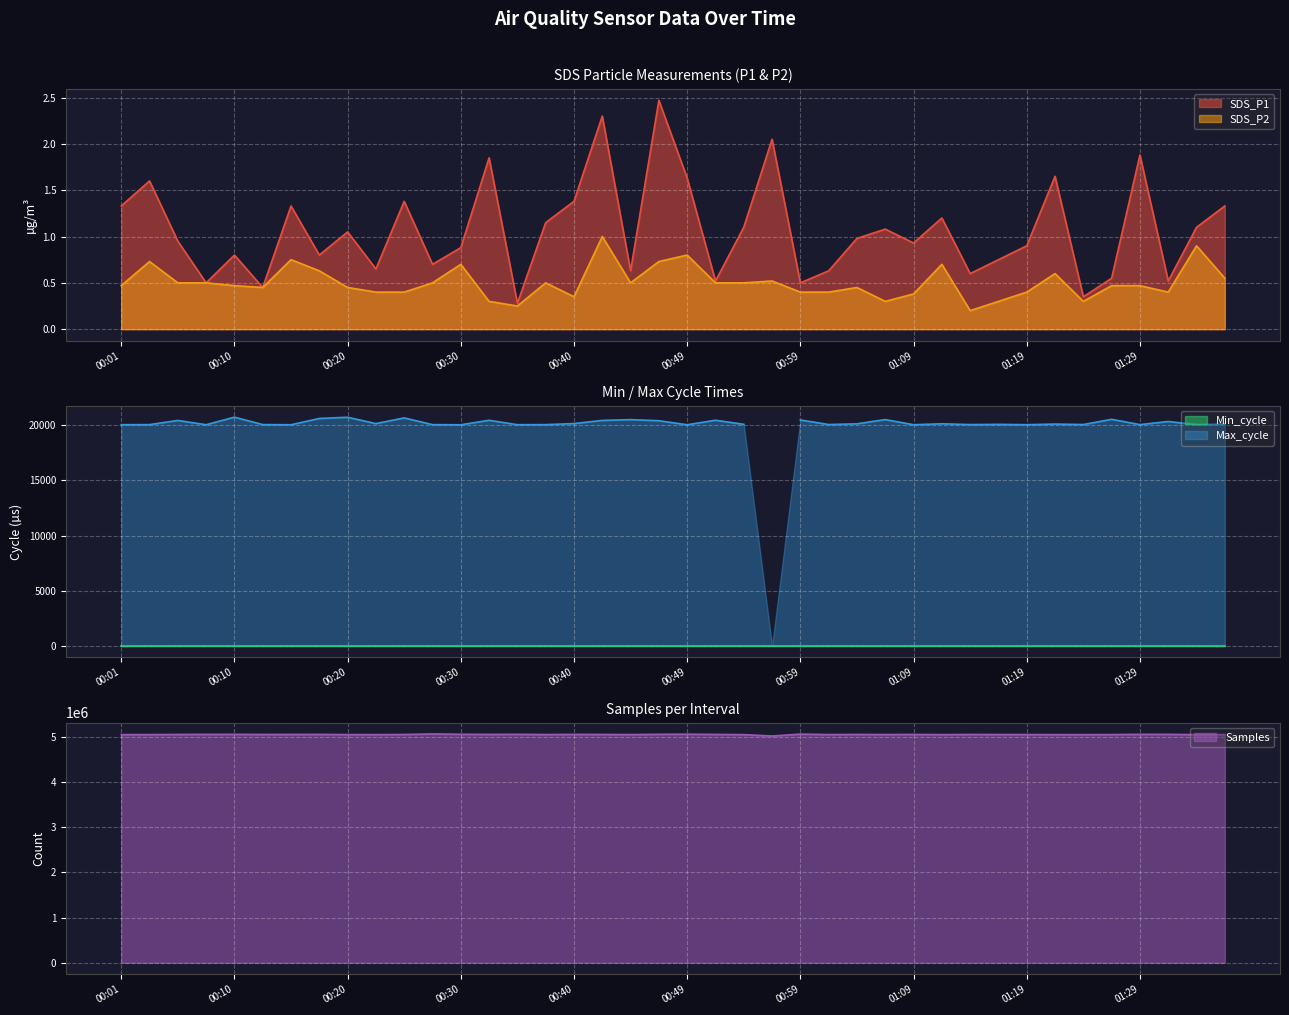

Where is the first local minimum for SDS_P1?

00:08